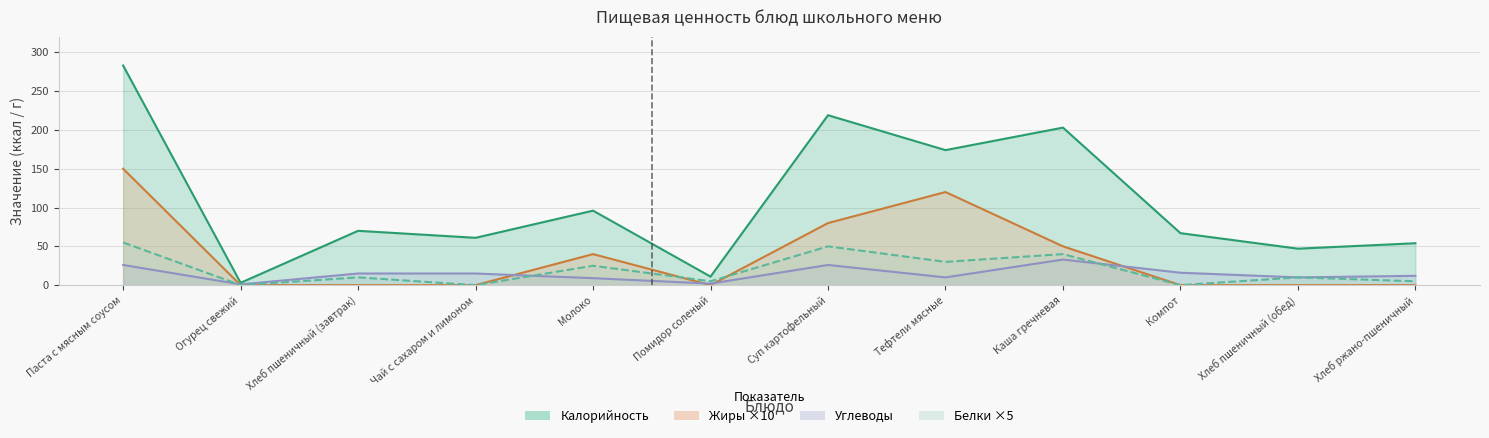

How many lines are shown in the chart?

4